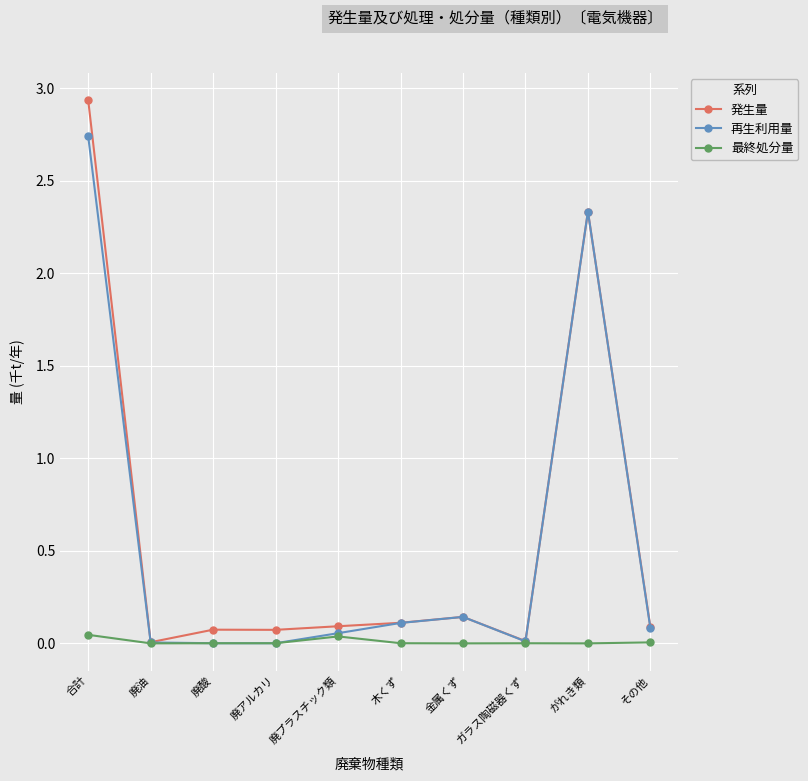

True or false: 最終処分量 has more than 0 points higher than both neighbors.

True